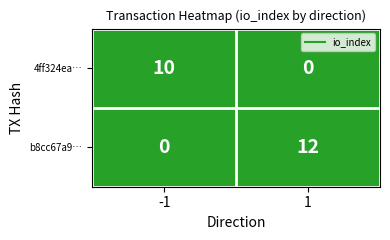

The 4ff324ea… series shows 14 at -1. True or false?

False